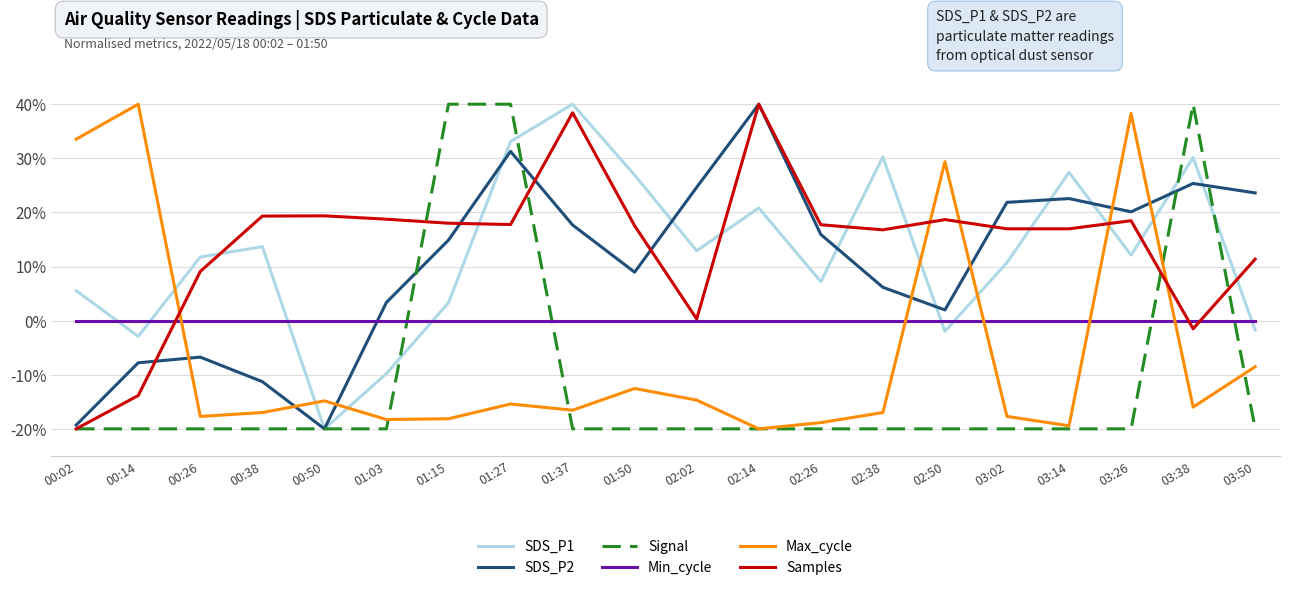

What position from the left is 00:50?

5